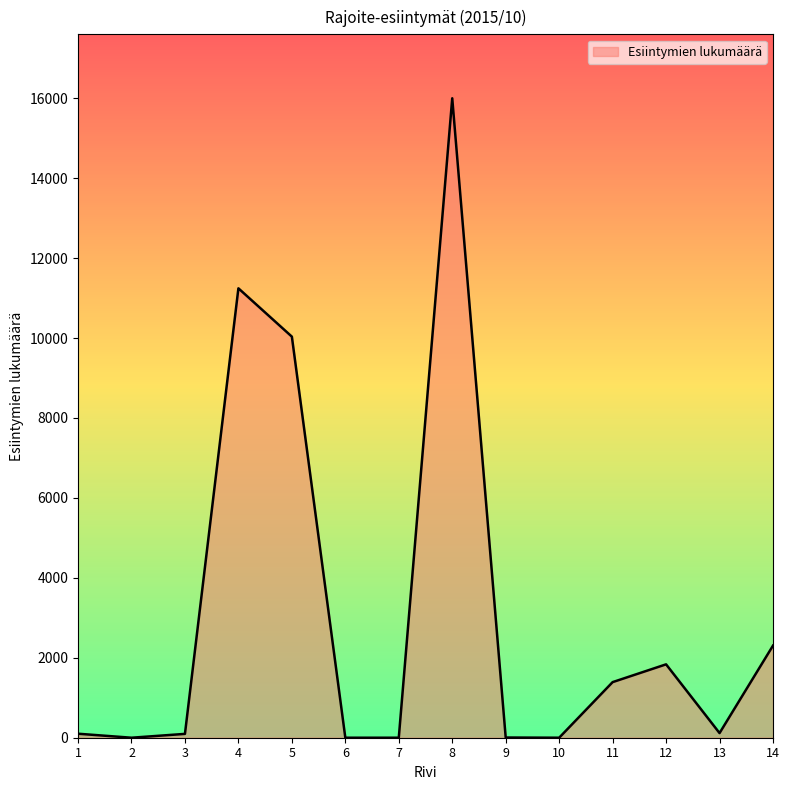

Is it true that the value at 1 is 100?

True